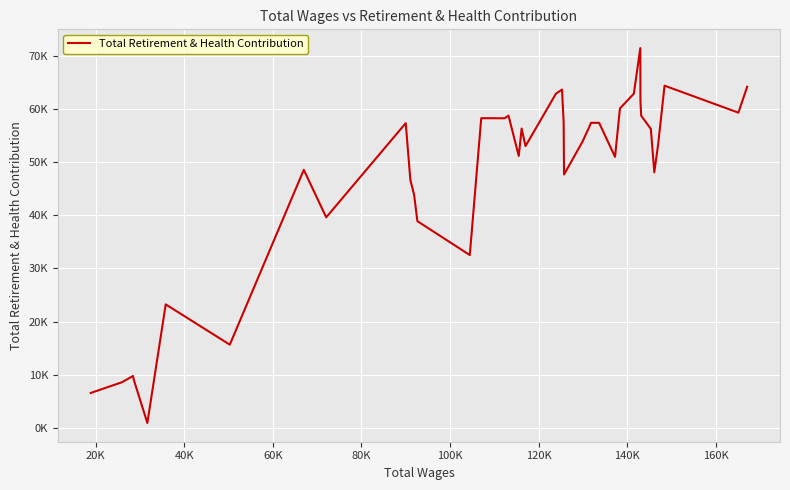

Does the chart display data point markers on the line(s)?

No